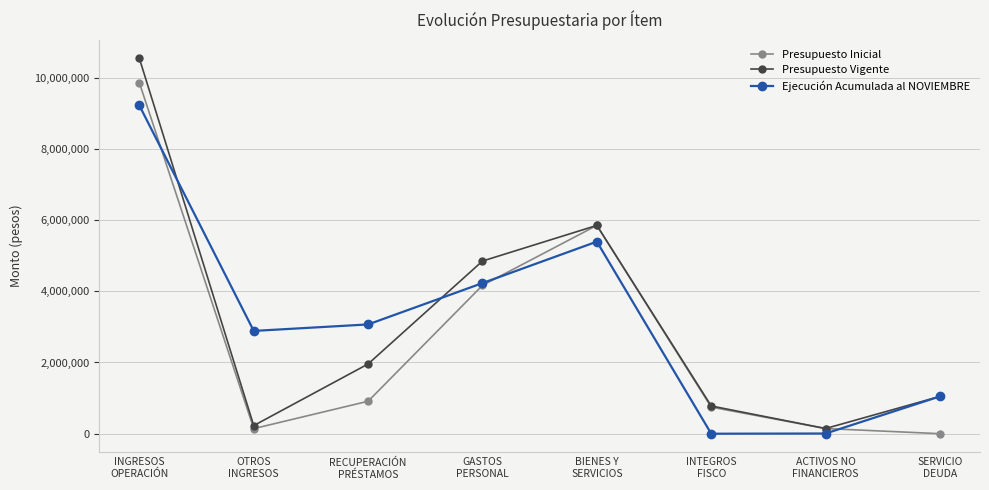

List the series in order of their peak value, highest first.

Presupuesto Vigente, Presupuesto Inicial, Ejecución Acumulada al NOVIEMBRE